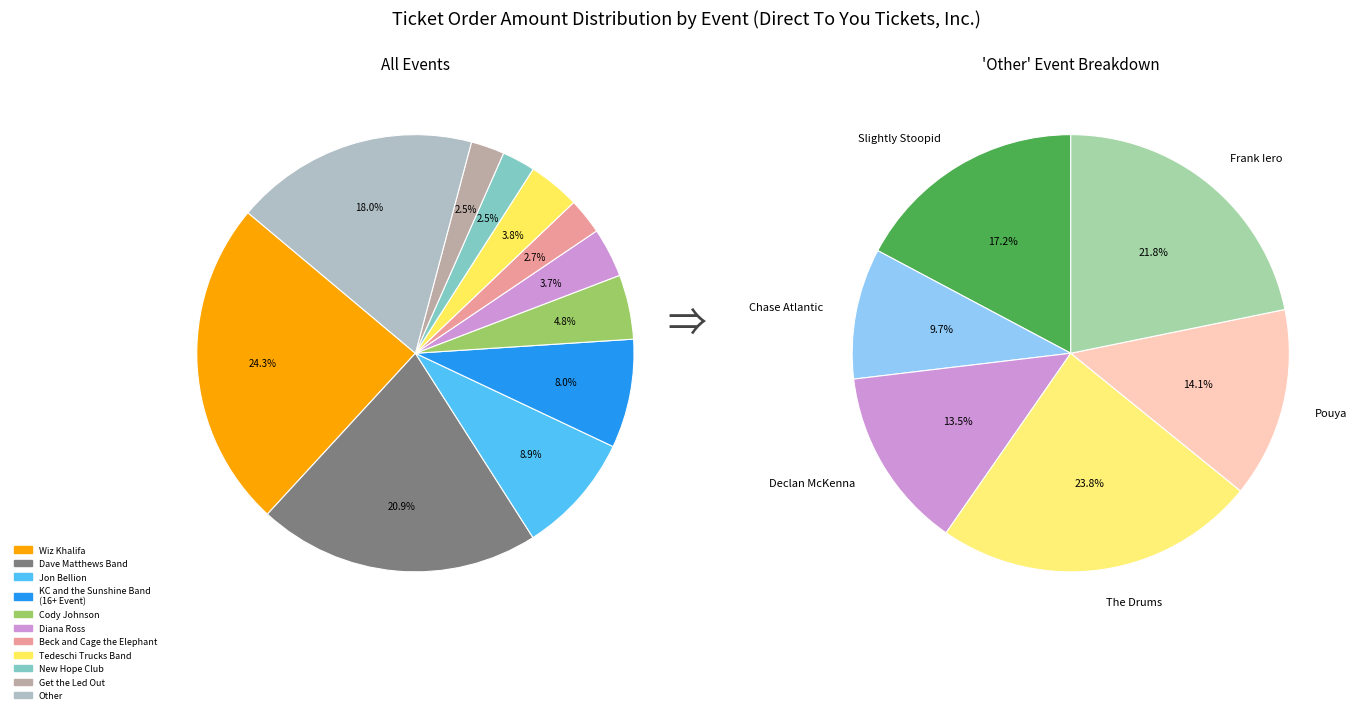

What percentage is the Beck and Cage the Elephant slice, to the nearest percent?

3%